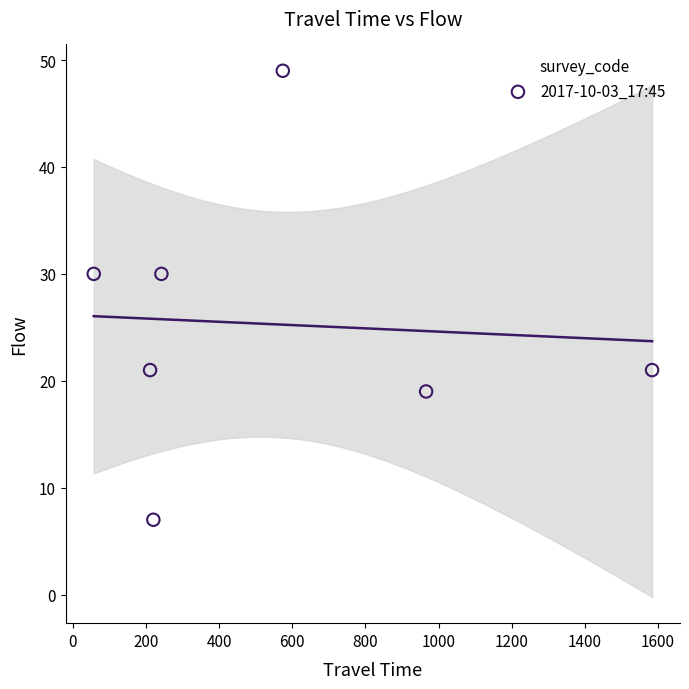

What is the range of Y values (max minus min)?

42